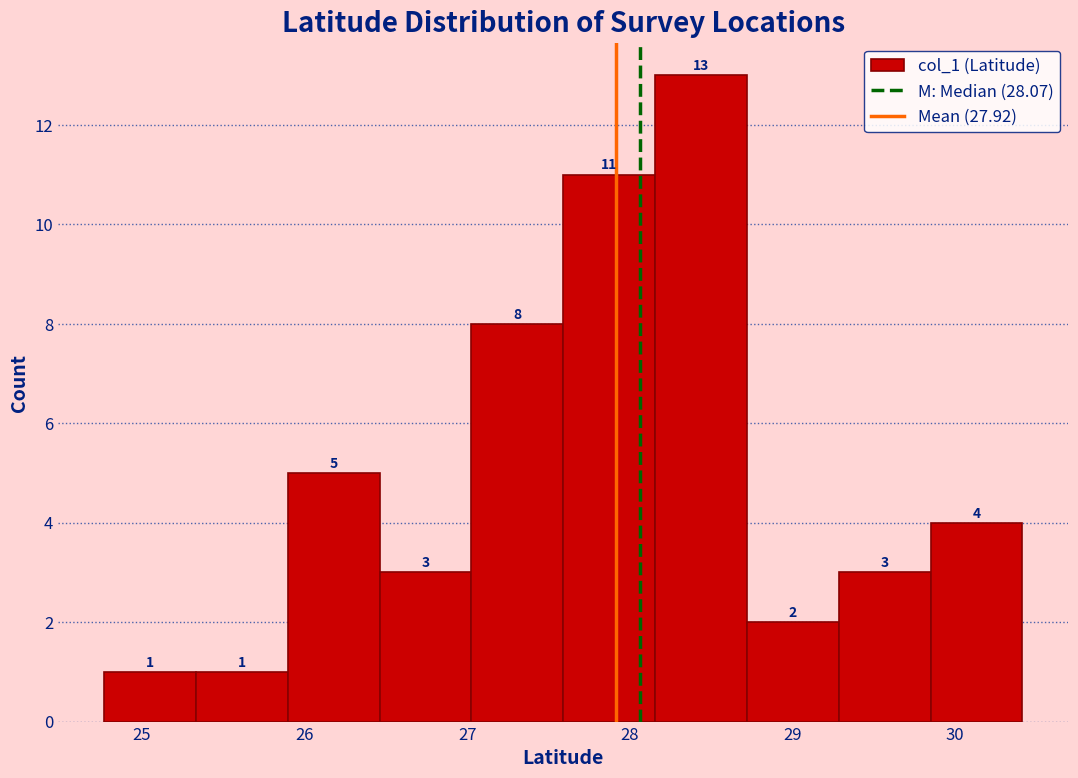

Which range on the x-axis has the tallest bar?

28.2 to 28.7